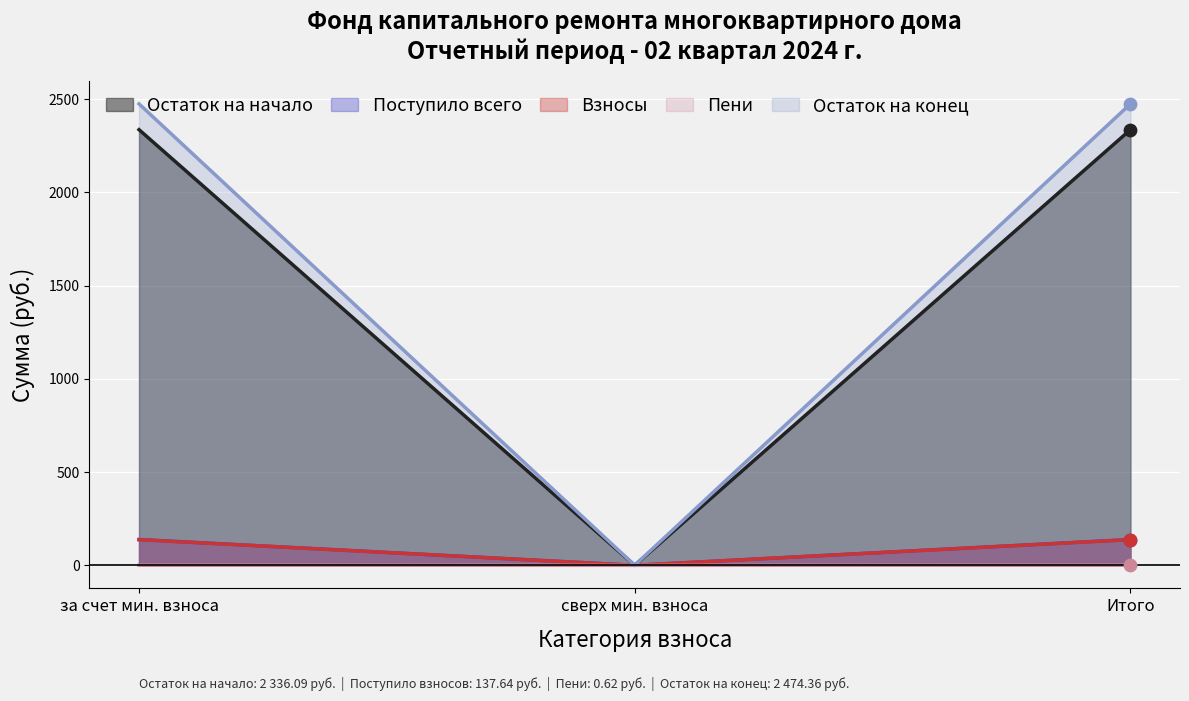

Which series has the largest Y range (max minus min)?

Взносы